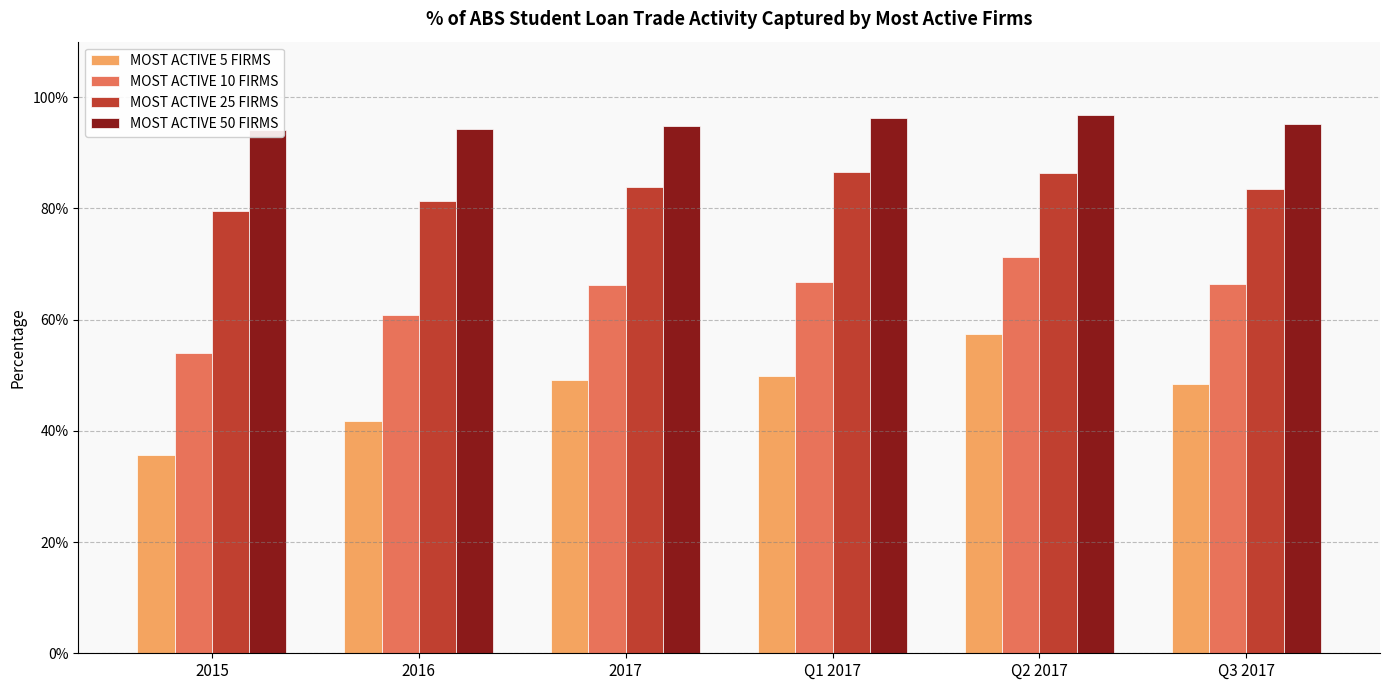

What is the label of the 2nd bar from the left?

2016